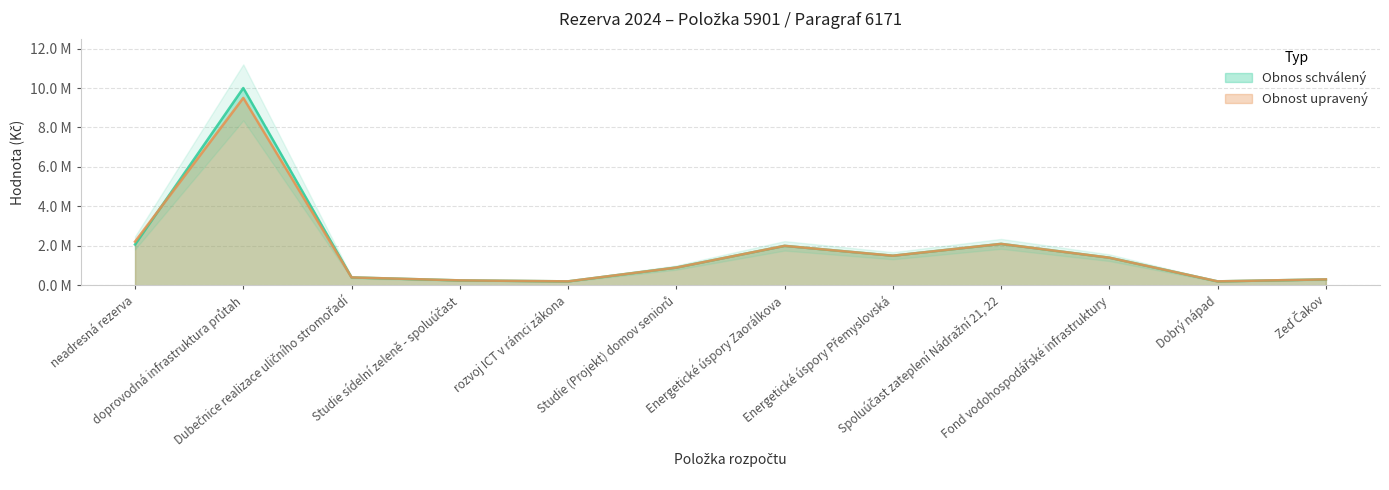

In Obnost upravený, how many points are lower than both neighbors (excluding endpoints)?

3